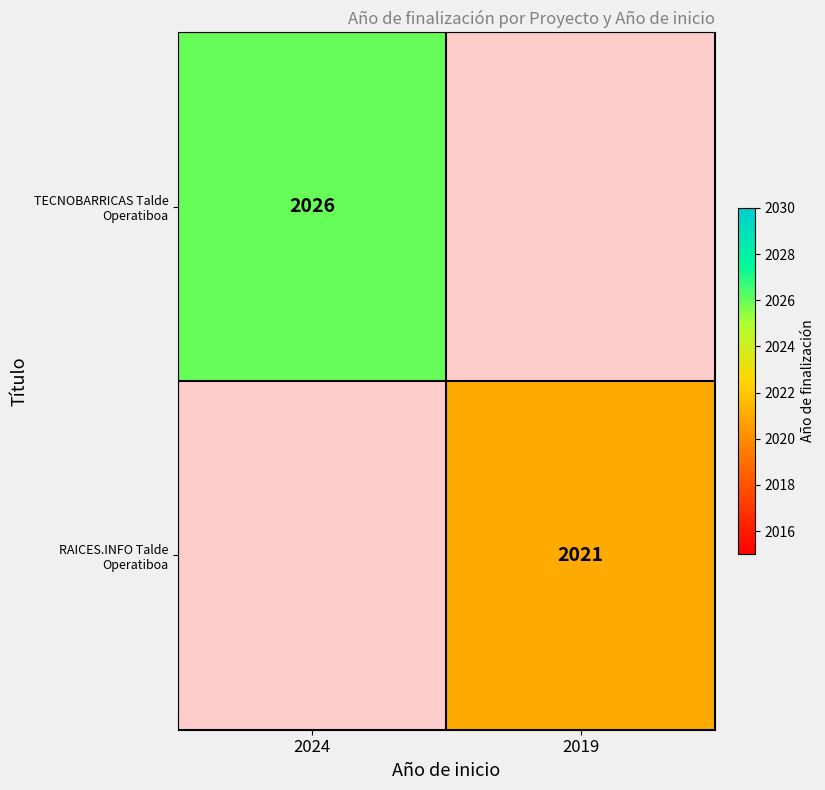

At how many categories does at least one series exceed 2024?

1